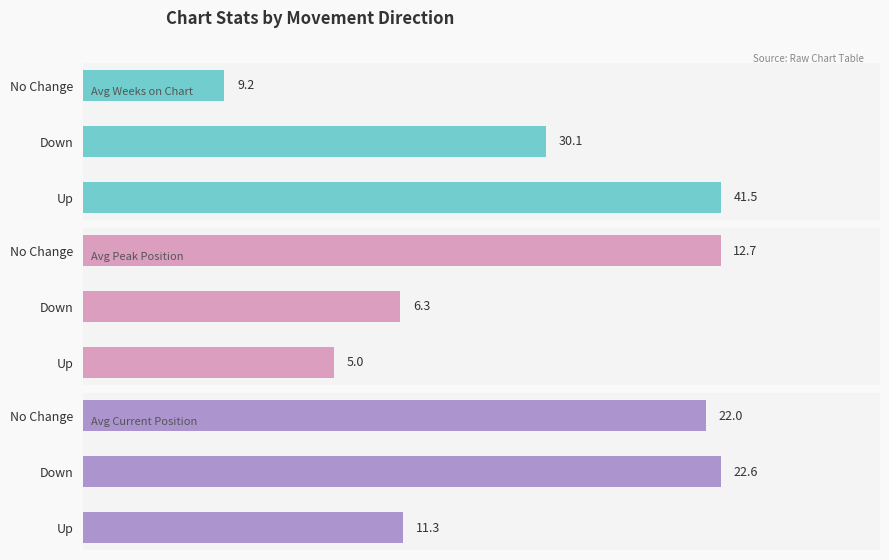

What is the maximum value for Avg Weeks on Chart?

41.5